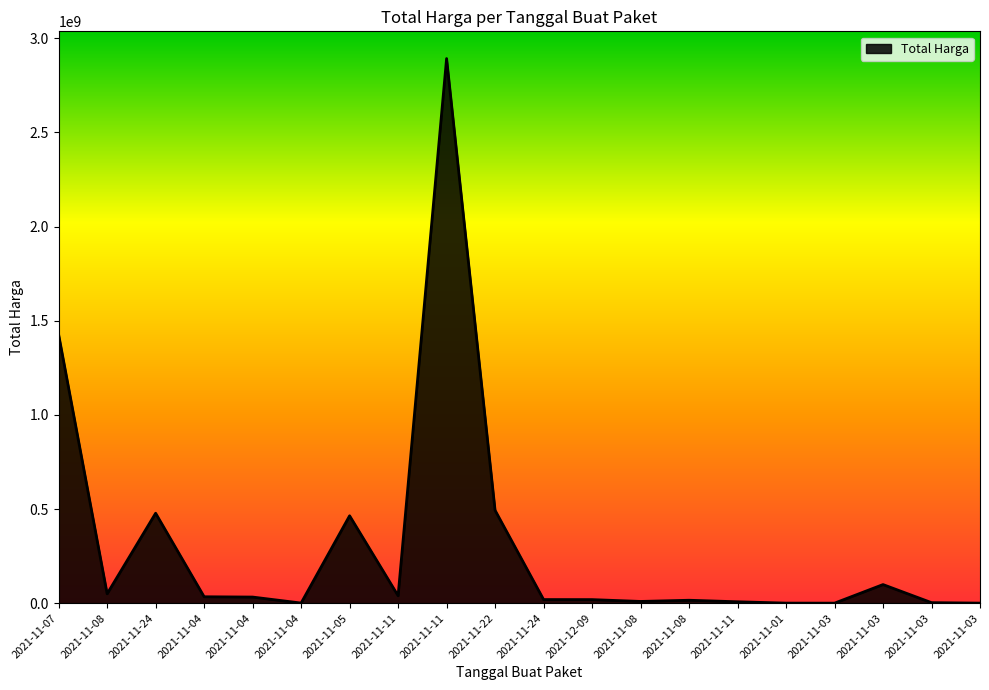

Which category has the highest value across all series?

2021-11-11